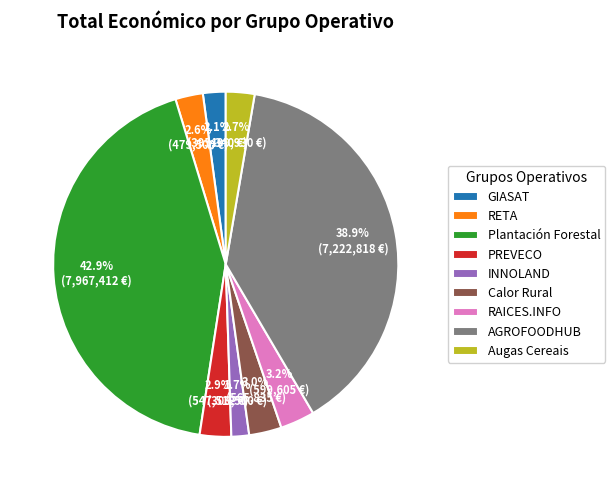

How many slices are in this pie chart?

9